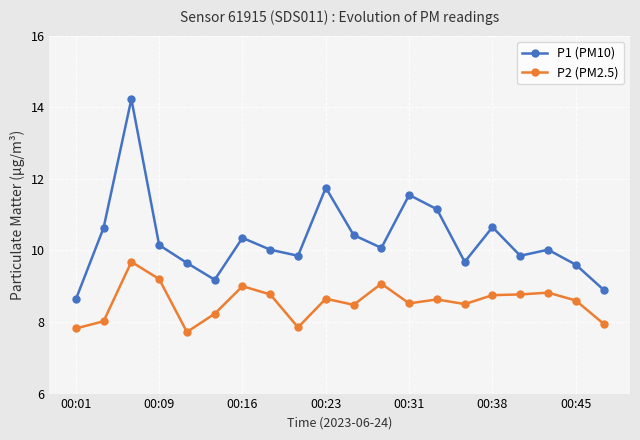

True or false: P1 (PM10) and P2 (PM2.5) cross at least once.

False